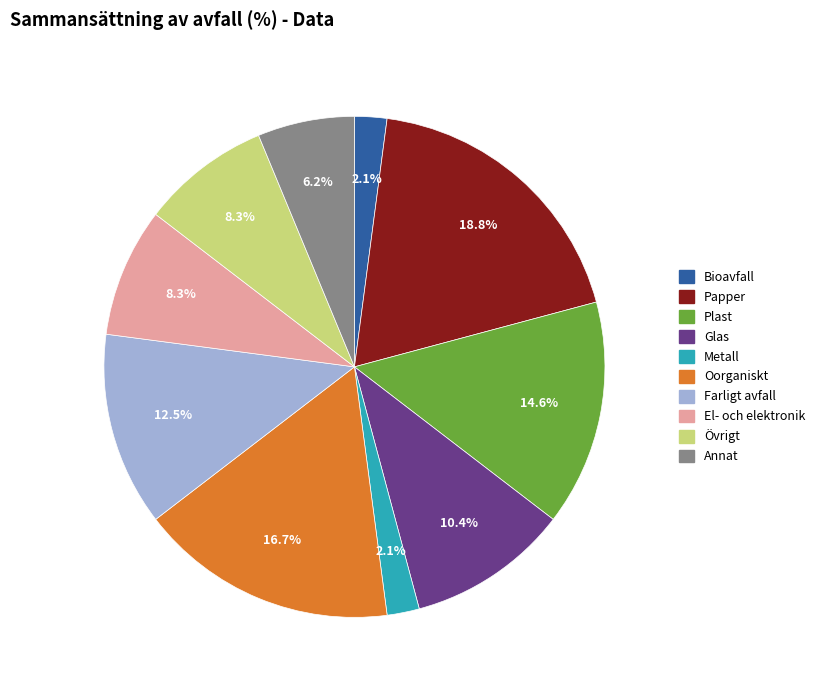

Between Övrigt and Oorganiskt, which is larger?

Oorganiskt